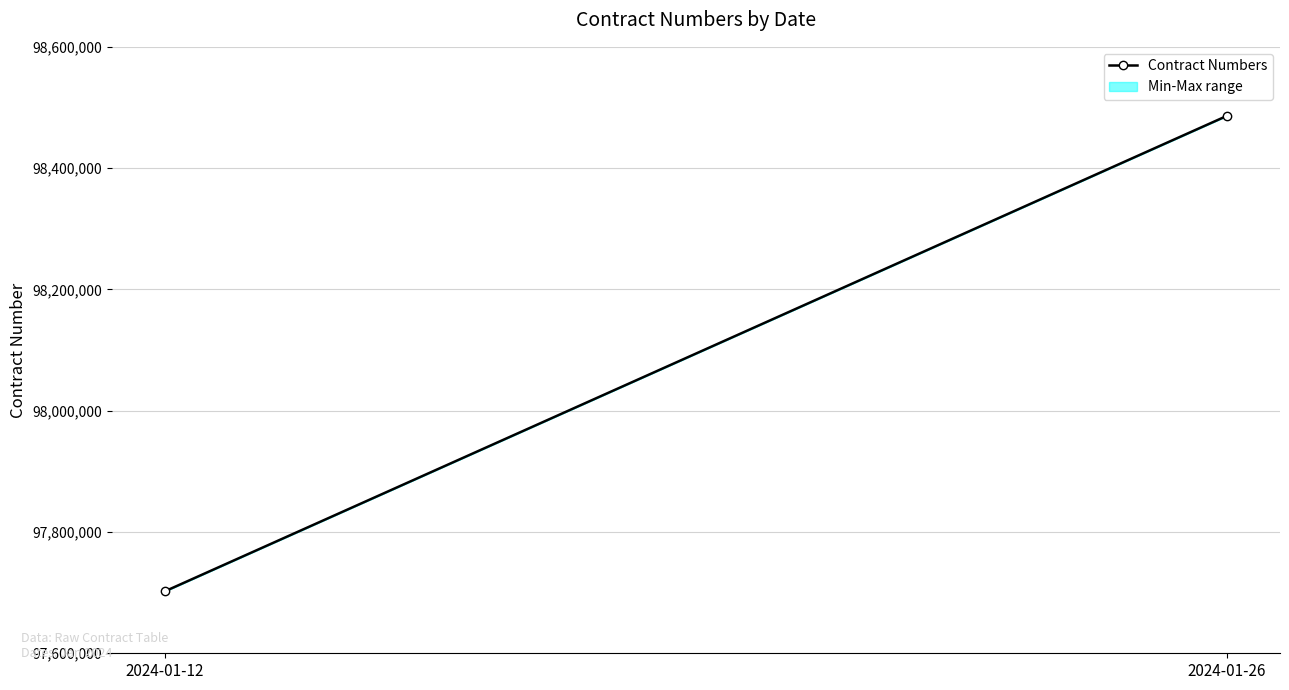

How many values exceed 98486153?

1